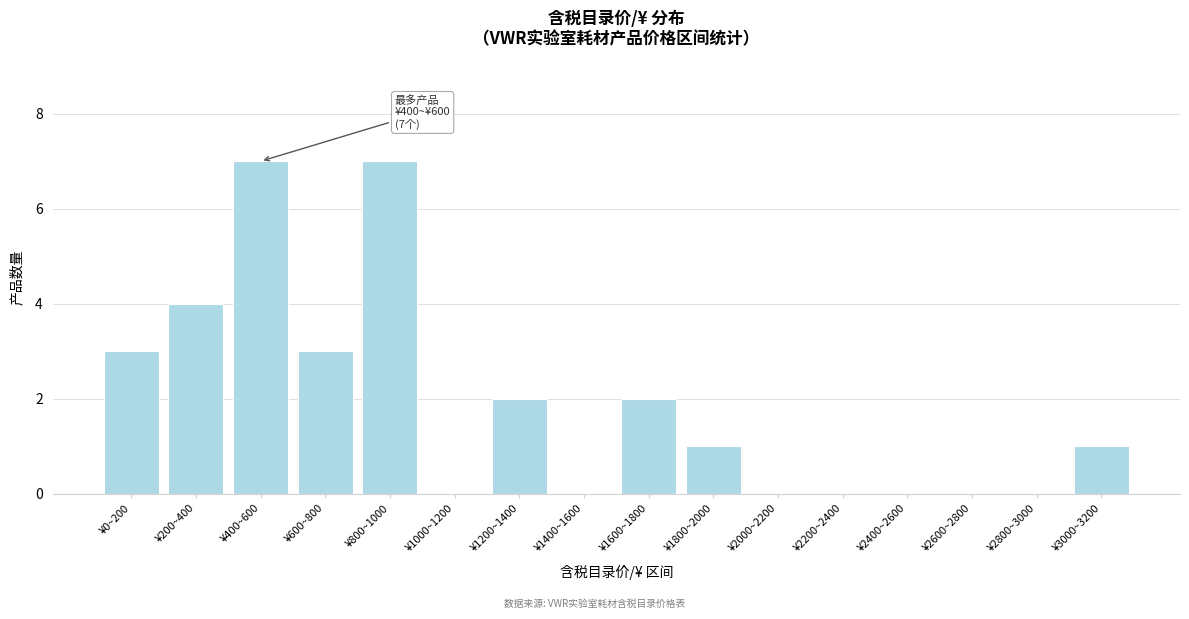

Reading right to left, extract all data points from this chart.

¥3000~3200=1	¥2800~3000=0	¥2600~2800=0	¥2400~2600=0	¥2200~2400=0	¥2000~2200=0	¥1800~2000=1	¥1600~1800=2	¥1400~1600=0	¥1200~1400=2	¥1000~1200=0	¥800~1000=7	¥600~800=3	¥400~600=7	¥200~400=4	¥0~200=3